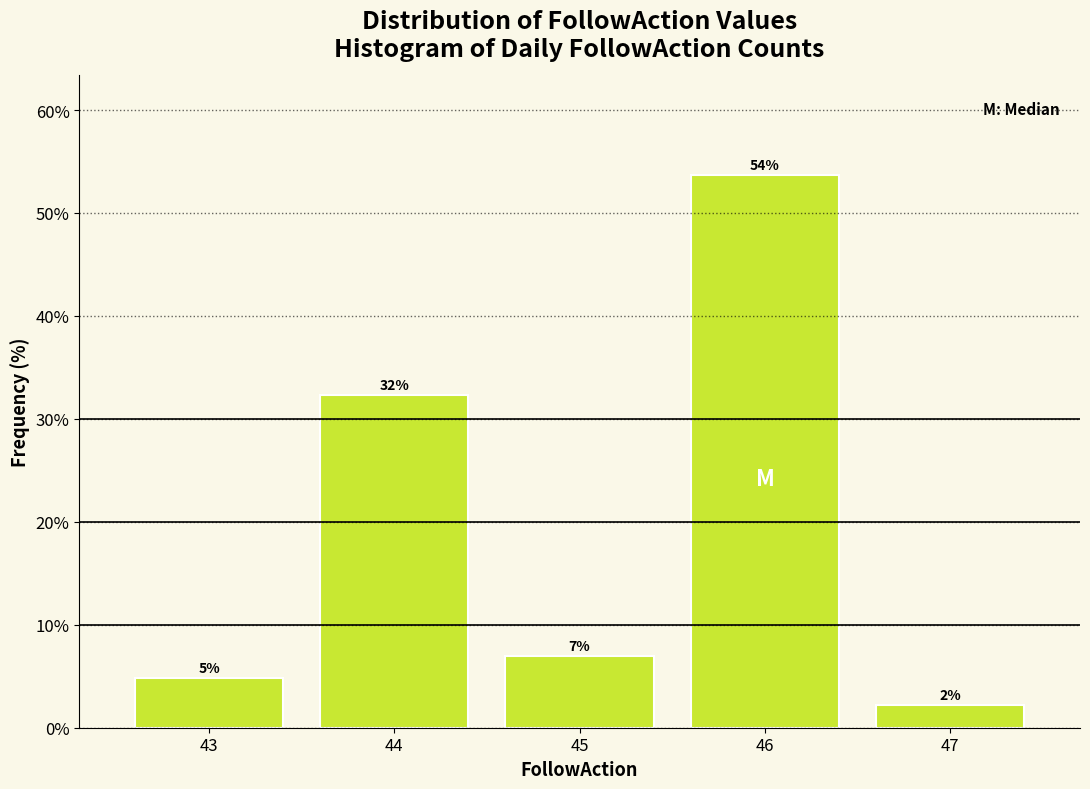

Are the bars horizontal?

No